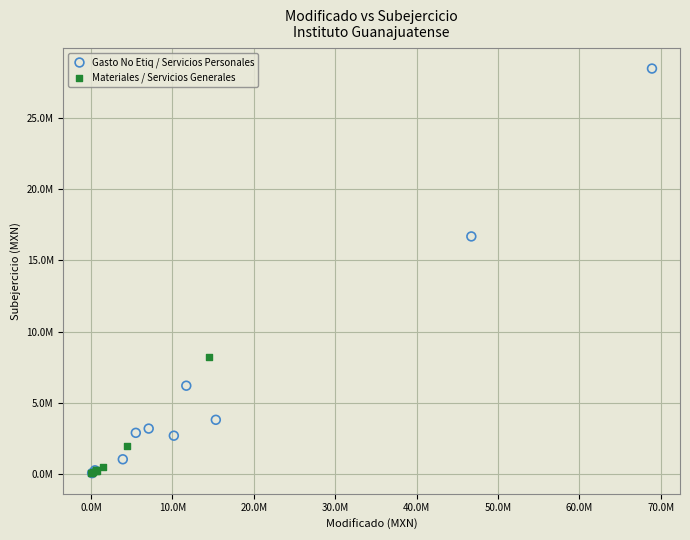

Which series contains the highest Y value?

Gasto No Etiq / Servicios Personales